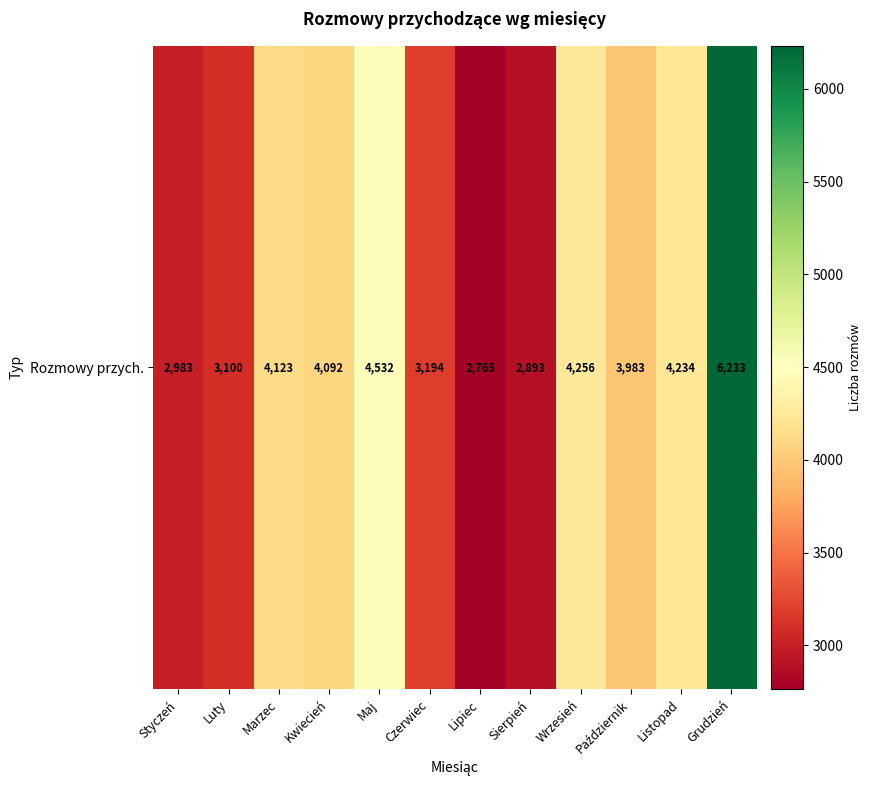

Where is the data nearest to the value 4499?

Maj